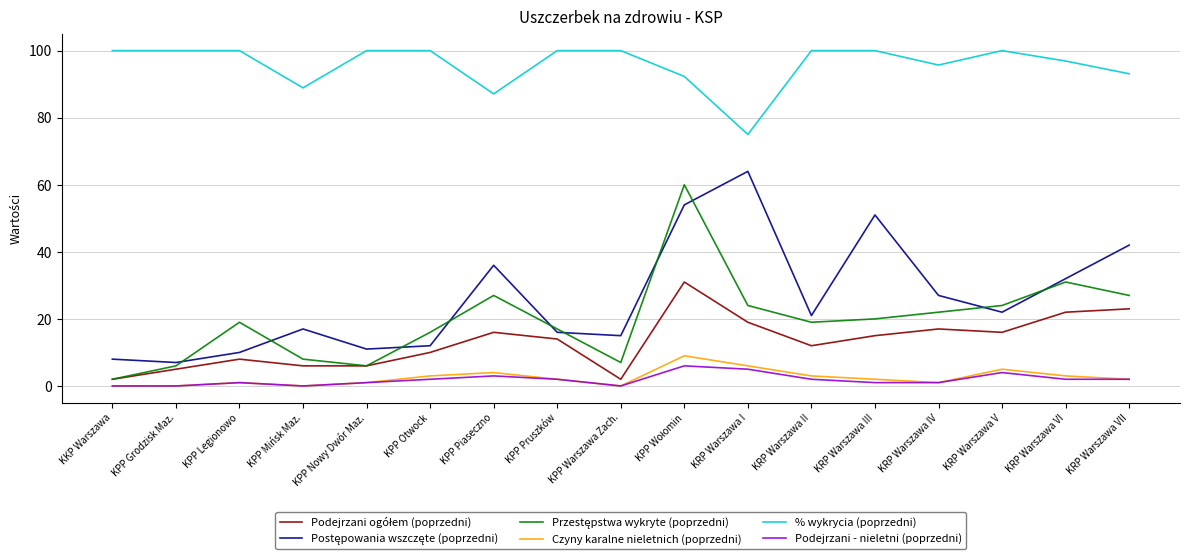

What is the average value of the Czyny karalne nieletnich (poprzedni) series?

2.5